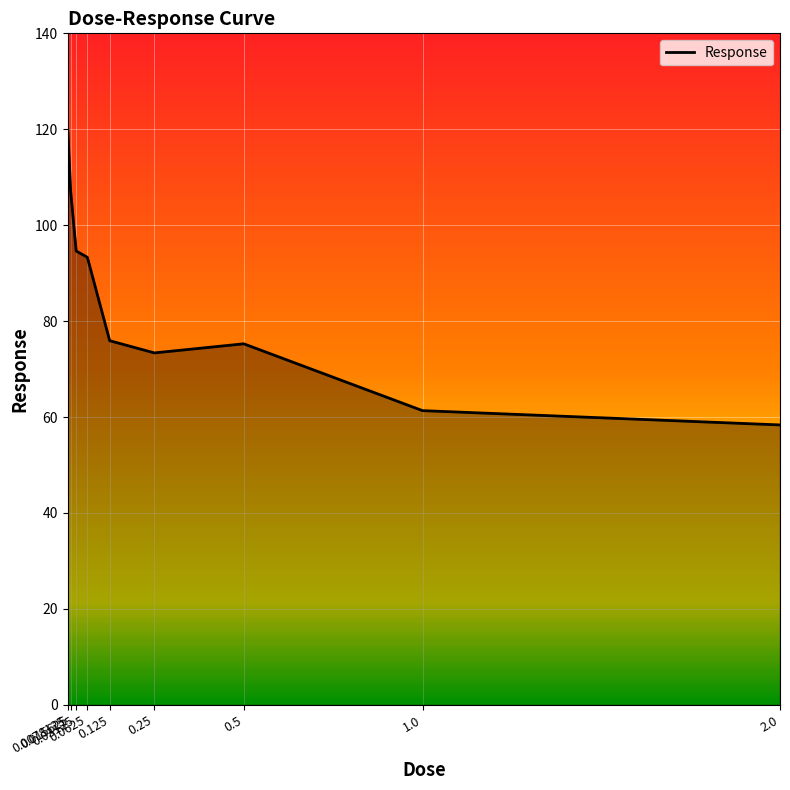

True or false: the data shows 75.9 at 0.125.

True